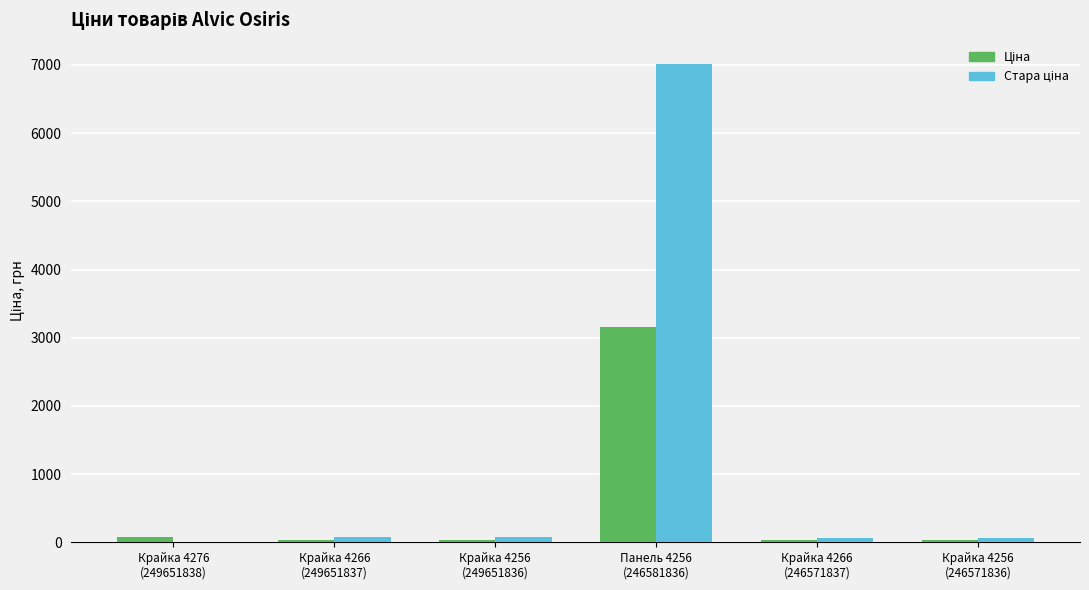

What is the maximum value shown in the chart?

7017.6